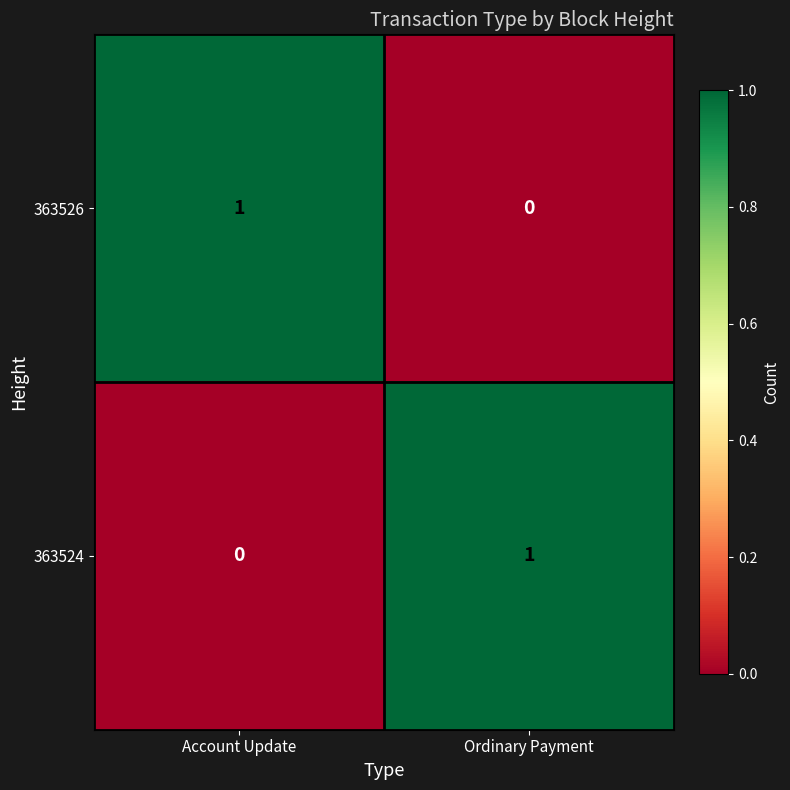

Reading left to right, what are all the values shown in this chart?

363526: 1	0
363524: 0	1